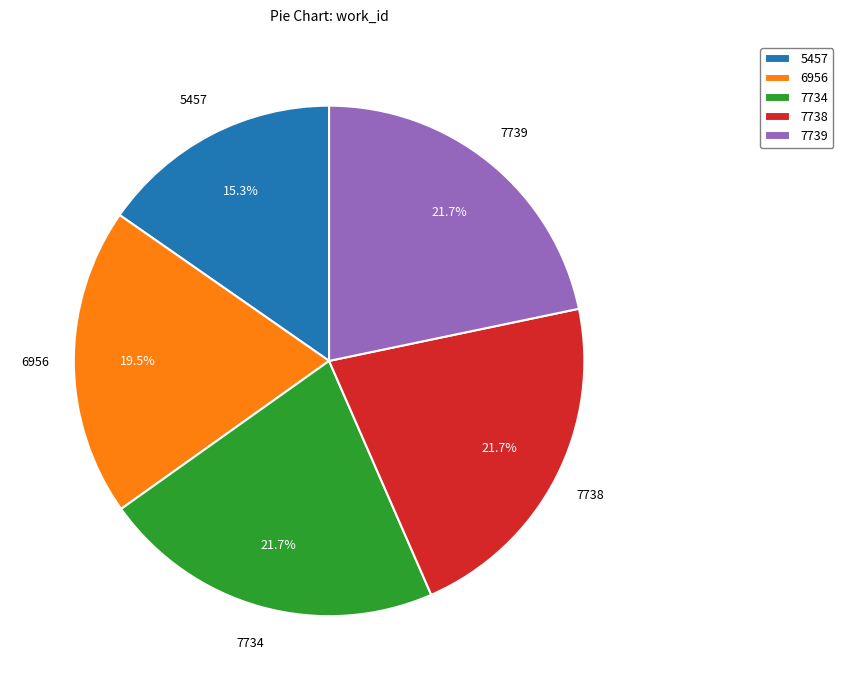

To the nearest percent, what portion does 7739 represent?

22%